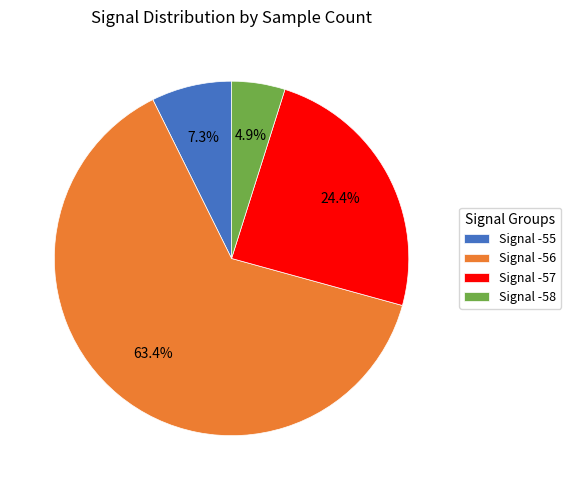

Which has a higher value, Signal -56 or Signal -57?

Signal -56